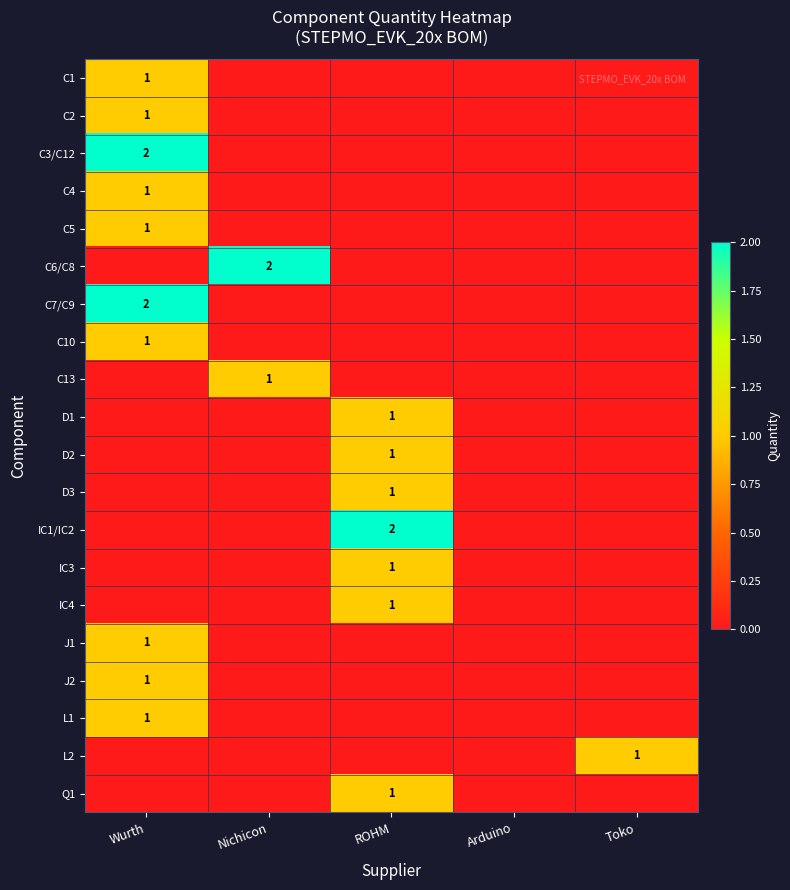

At which category is the sum across all series the highest?

Wurth